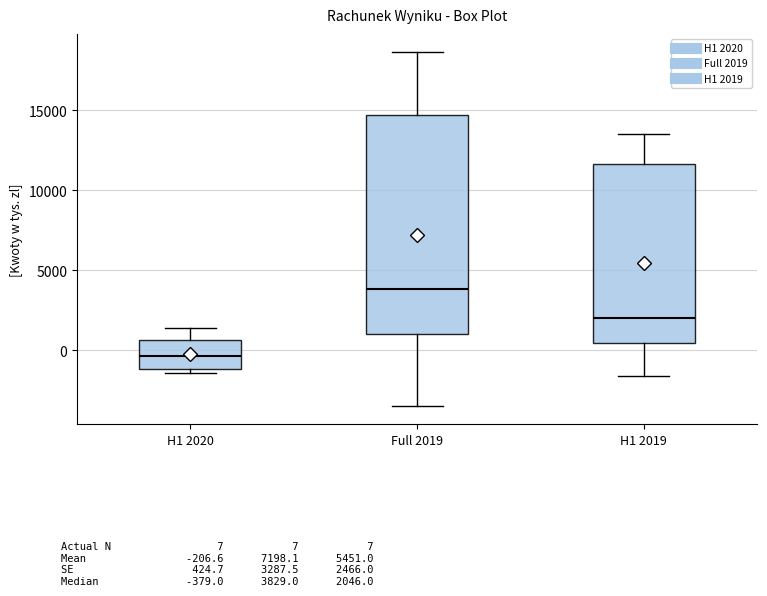

Where is the upper edge of the box for H1 2019 on the y-axis? The values are not printed on the chart, so give them approximately, as read against the axis.

11500